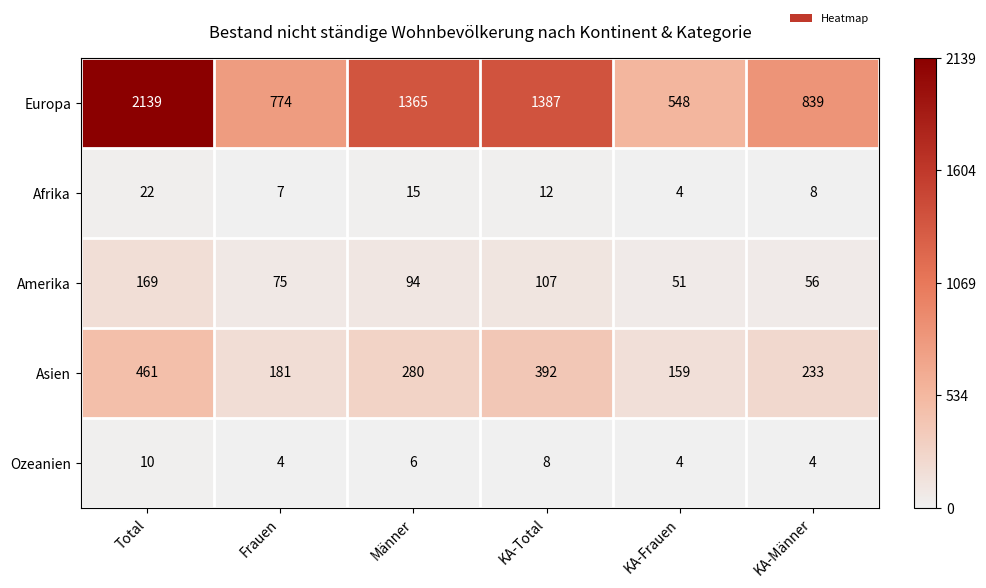

At which category is the sum across all series the highest?

Total